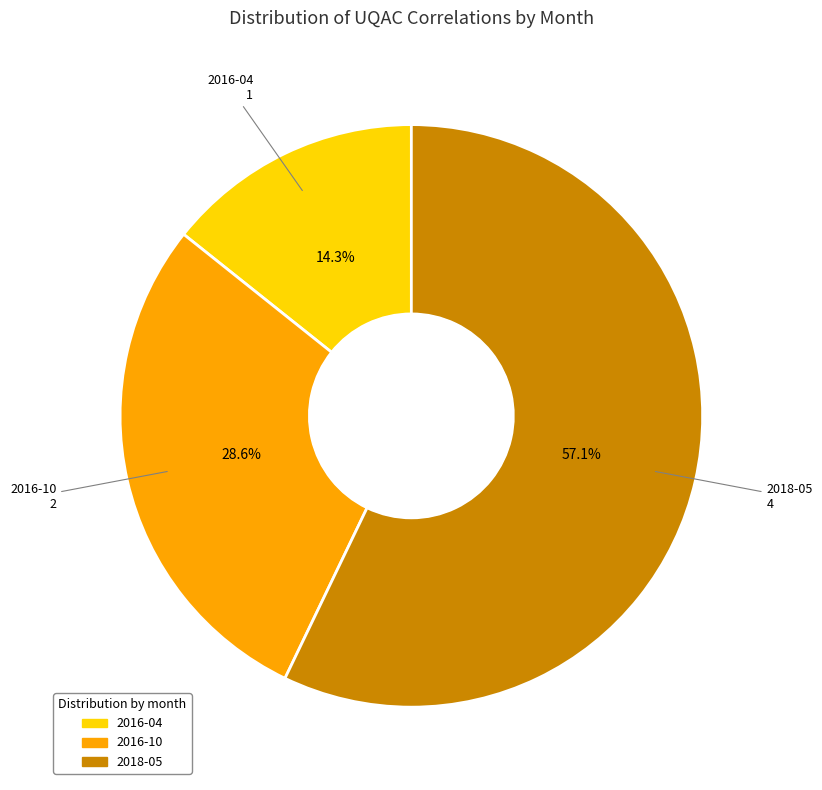

True or false: 2016-10 accounts for 34% of the total.

False